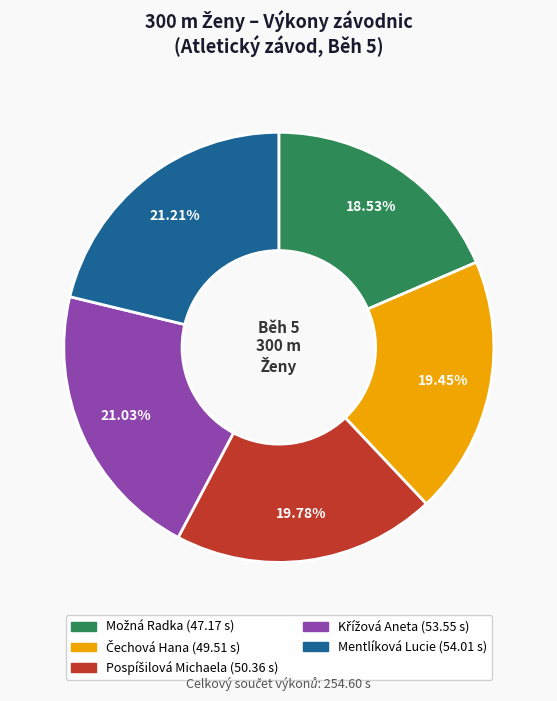

Is Mentlíková Lucie the majority of the pie?

No